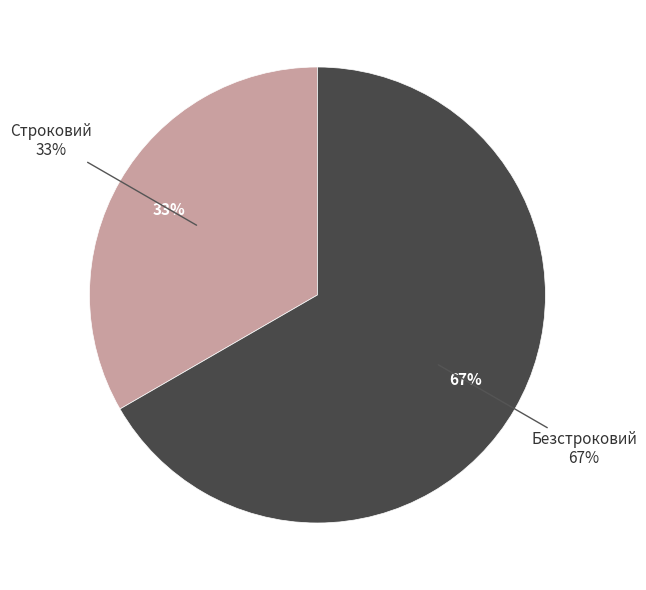

Rank the categories by value from lowest to highest.

Строковий, Безстроковий